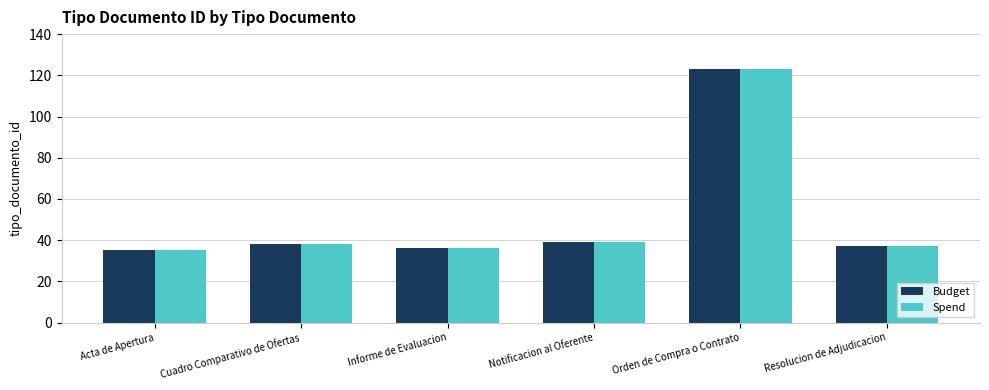

What is the smallest value displayed?

35